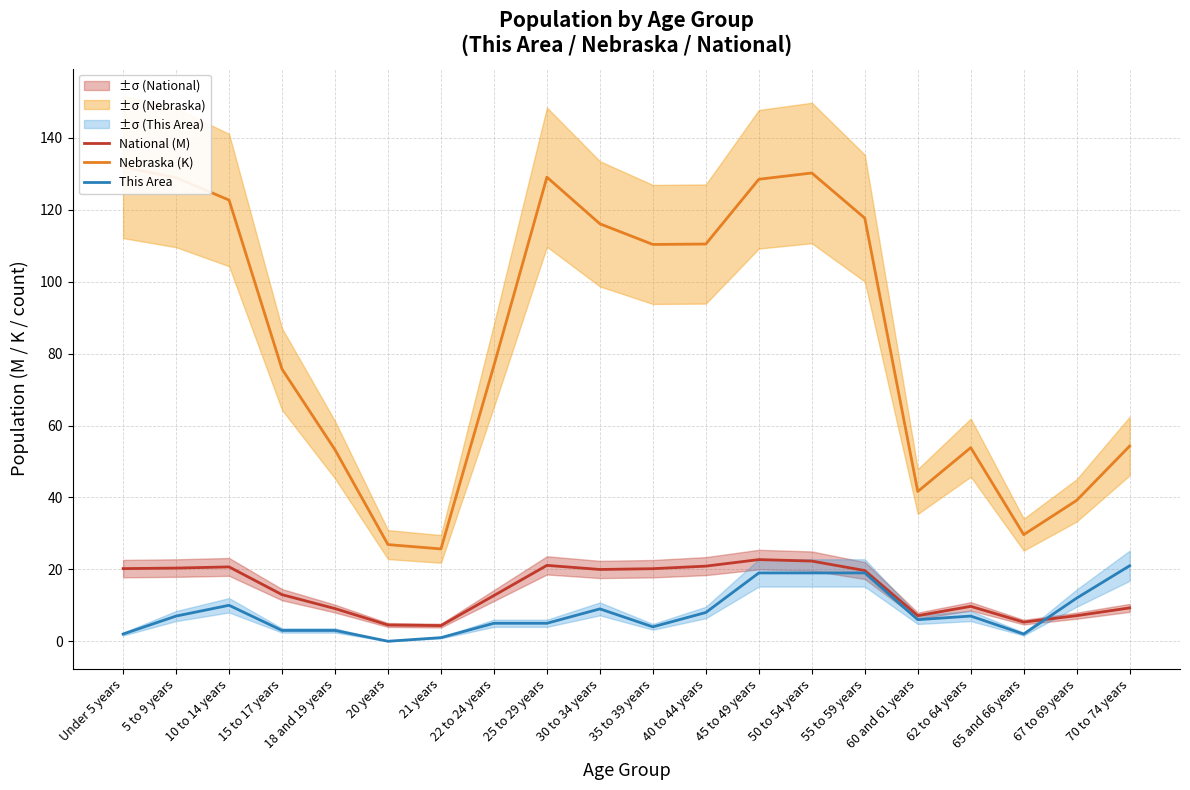

Where is the first local minimum for Nebraska (K)?

21 years